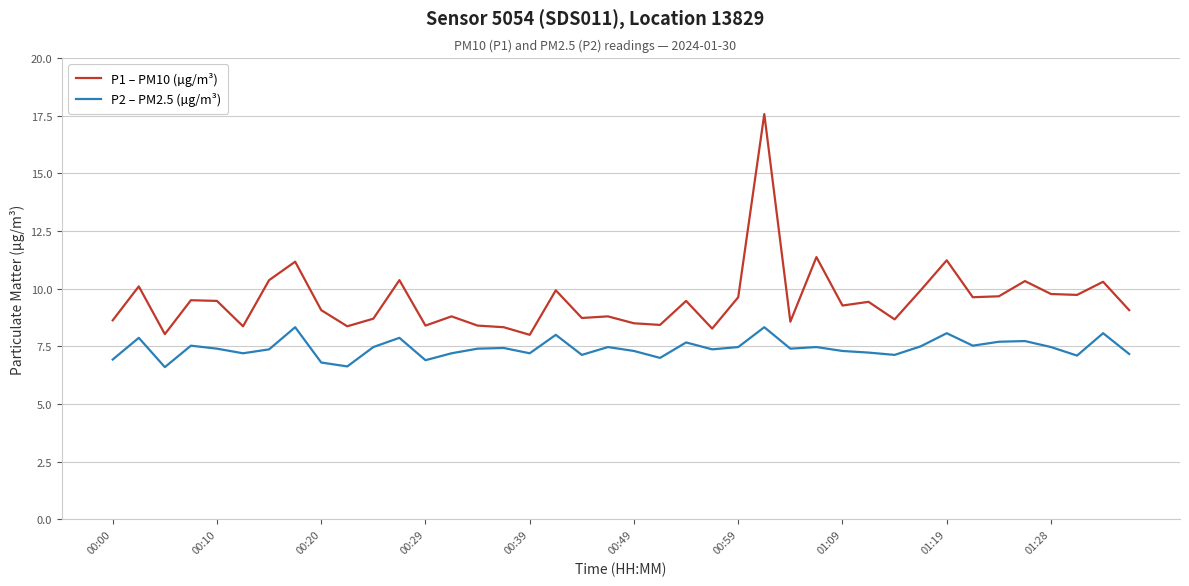

What is the minimum value for P2 – PM2.5 (µg/m³)?

6.6